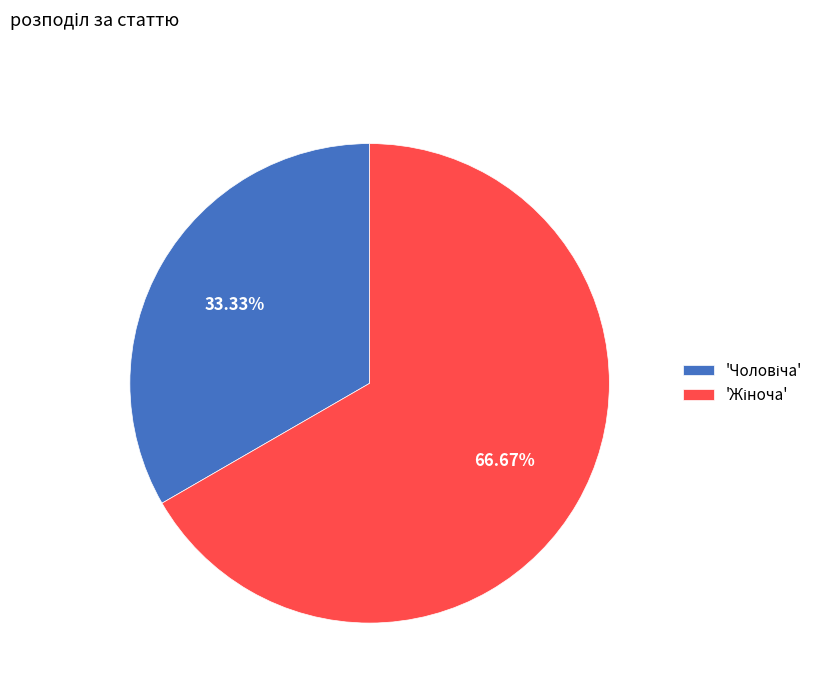

To the nearest percent, what is the difference between the largest and smallest slice percentages?

33%